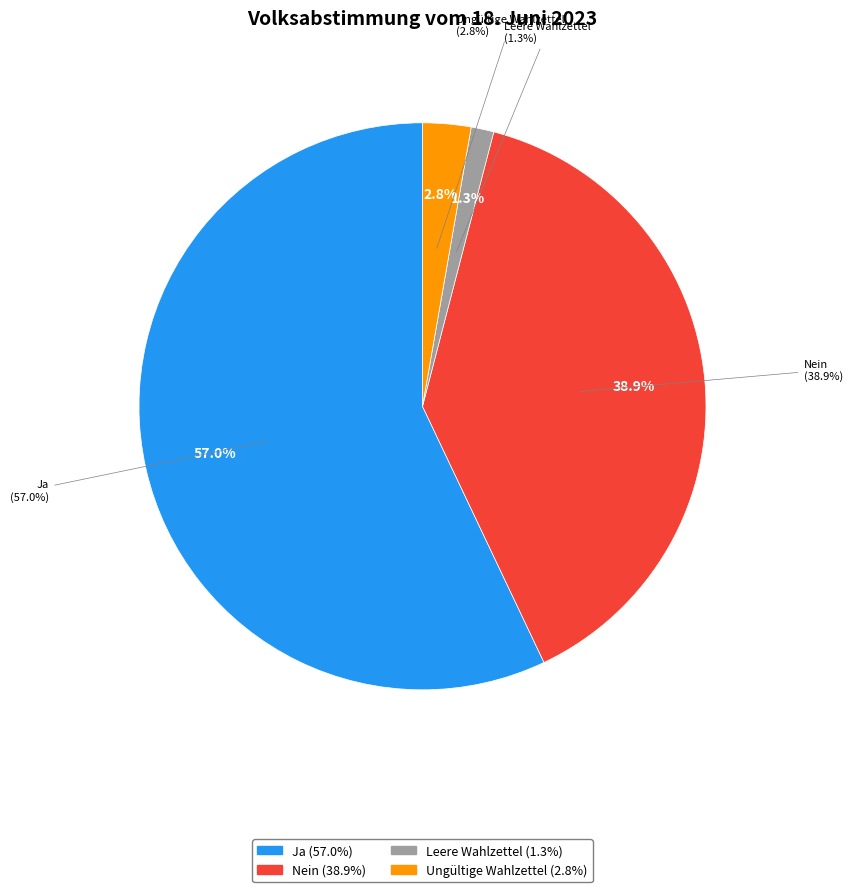

What percentage is NOT represented by Ungültige Wahlzettel?

97.2%